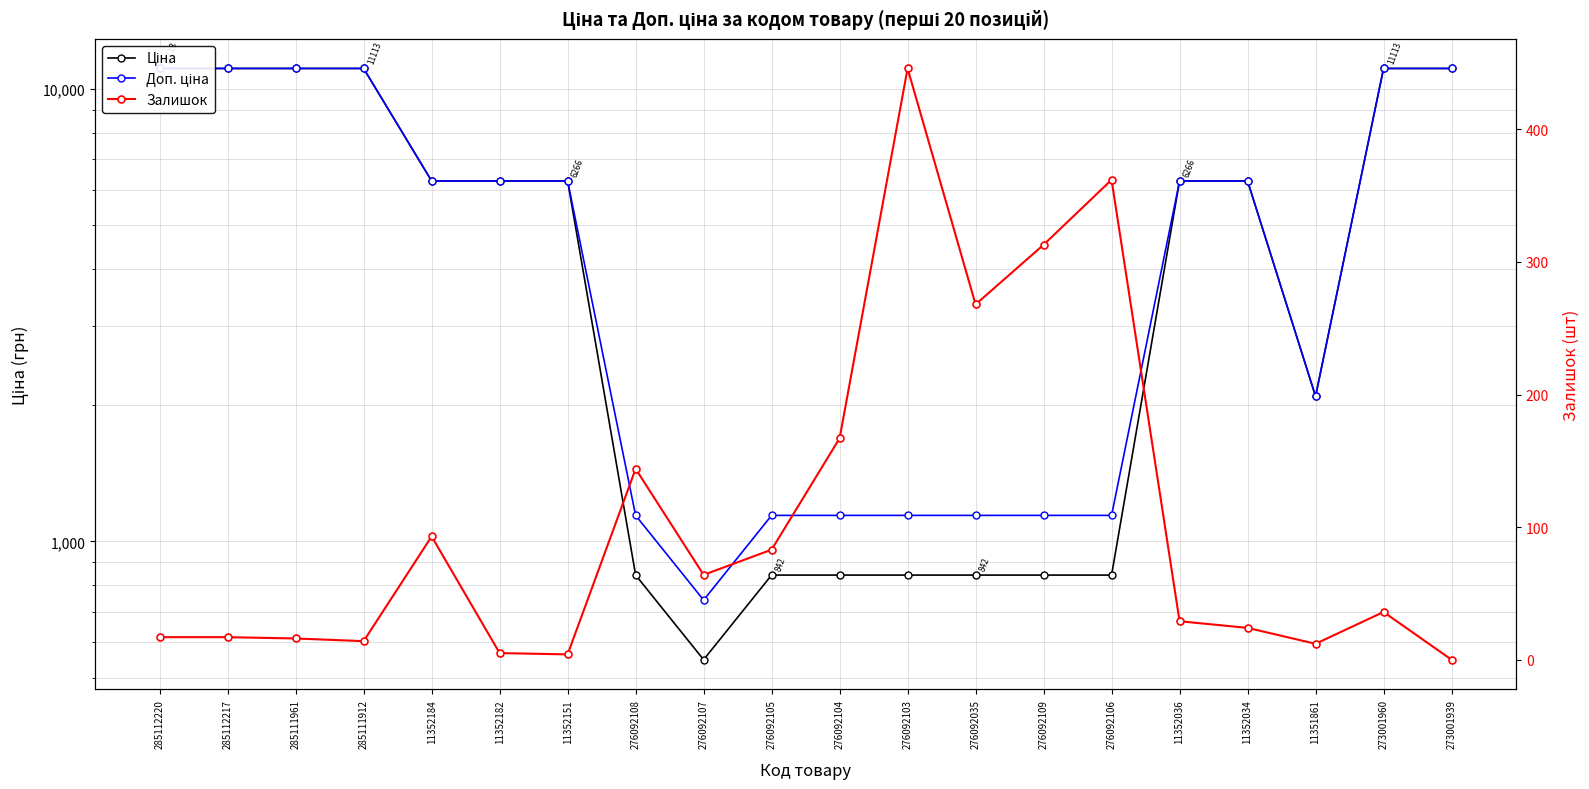

What is the label of the 14th point from the right?

11352151